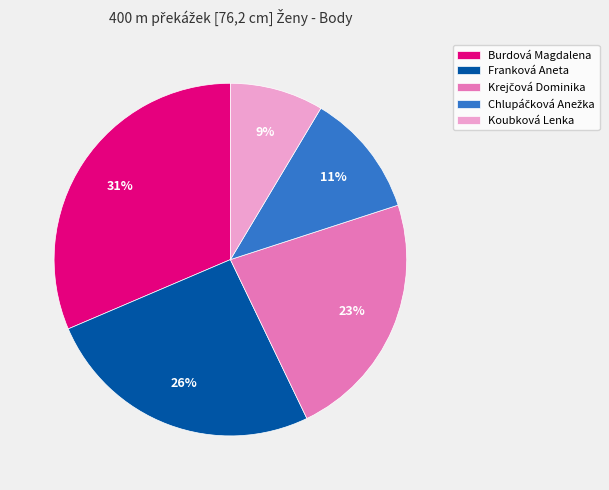

To the nearest percent, what is the combined percentage of Koubková Lenka and Burdová Magdalena?

40%